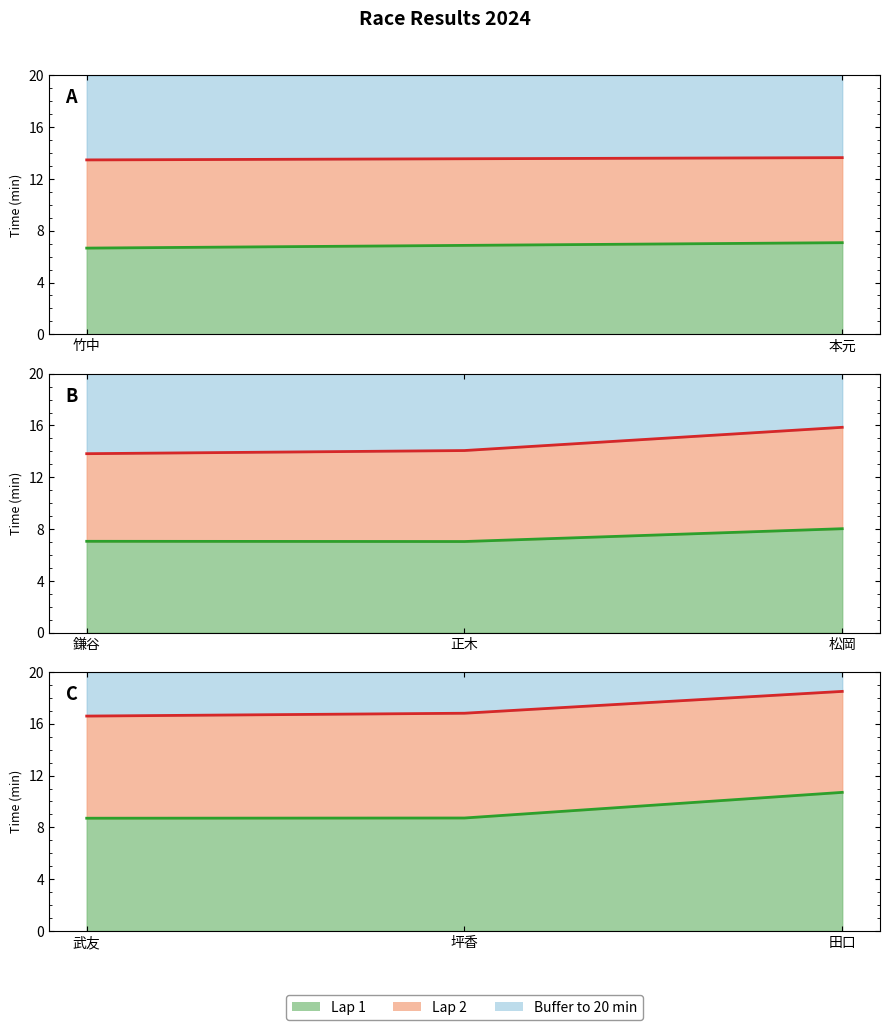

Which series has the largest range (max minus min)?

Lap 1 line